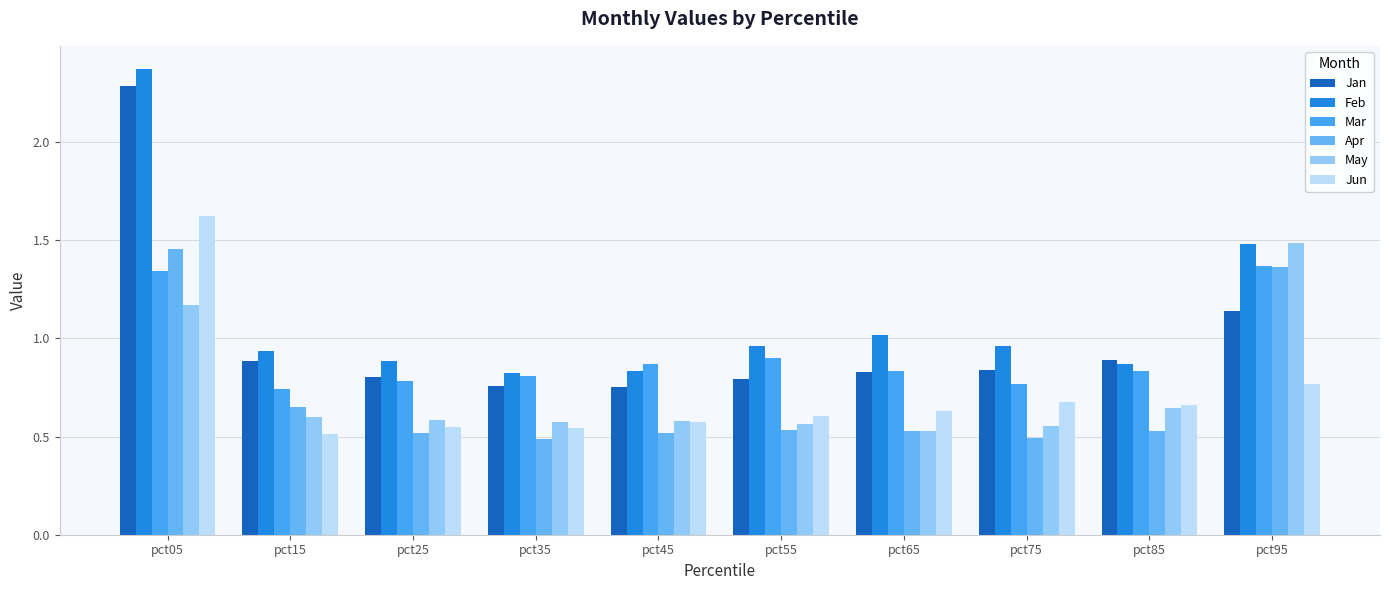

How many Apr values are between 0 and 1?

8